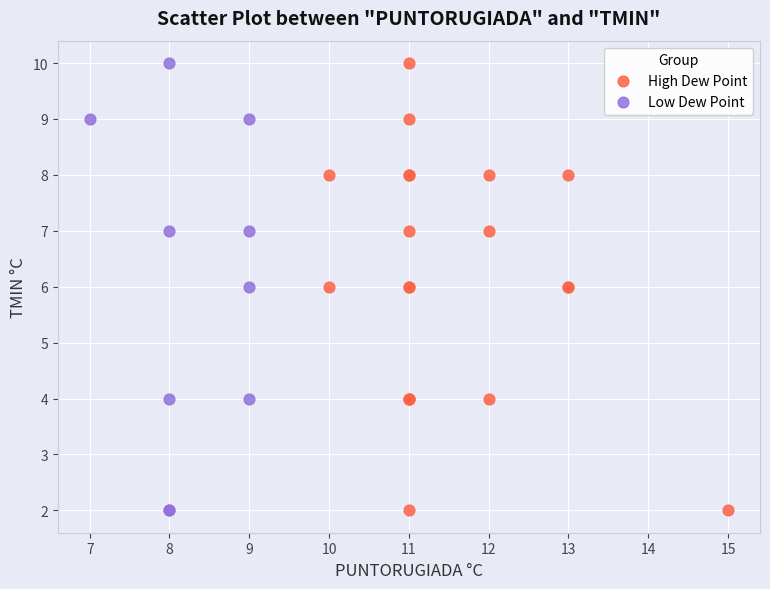

What are all the series names shown in the legend?

High Dew Point, Low Dew Point